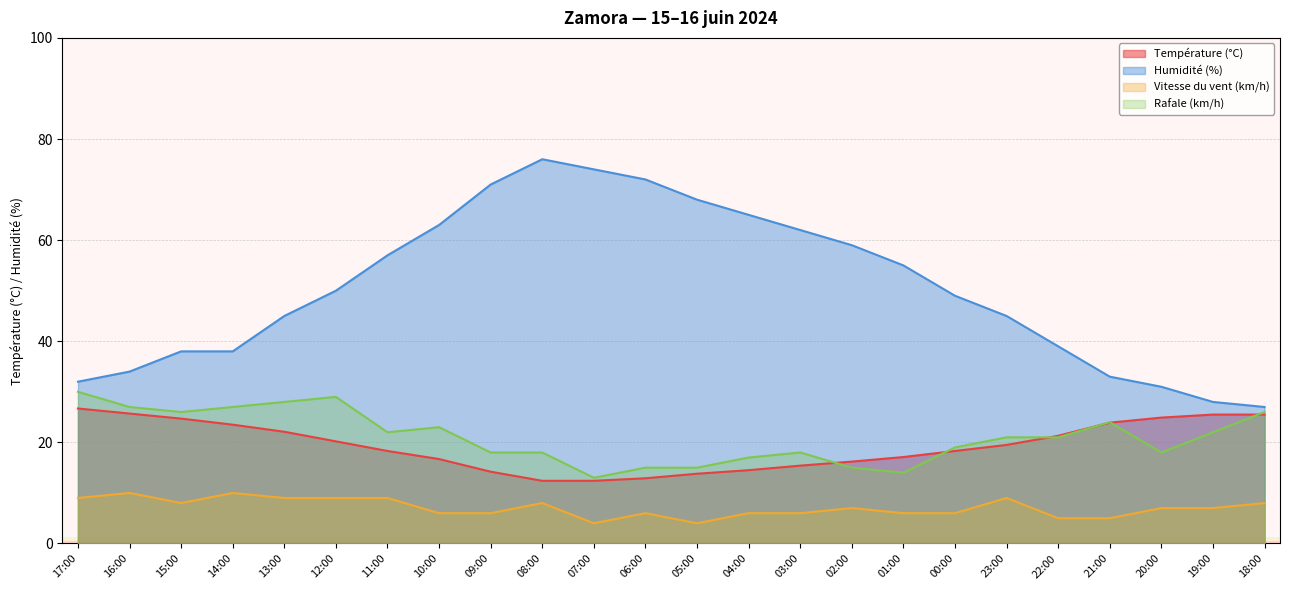

What position from the right is 06:00?

13